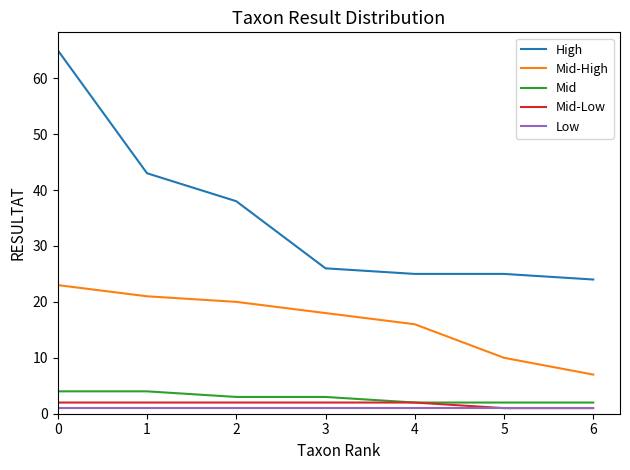

Reading right to left, transcribe all the data shown in this chart.

High: 24	25	25	26	38	43	65
Mid-High: 7	10	16	18	20	21	23
Mid: 2	2	2	3	3	4	4
Mid-Low: 1	1	2	2	2	2	2
Low: 1	1	1	1	1	1	1